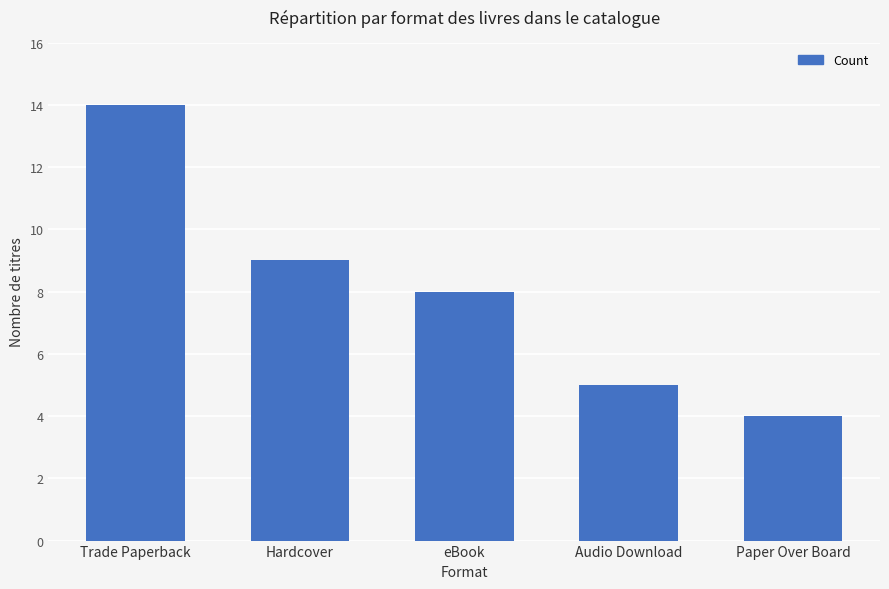

Which category has the lowest value across all series?

Paper Over Board